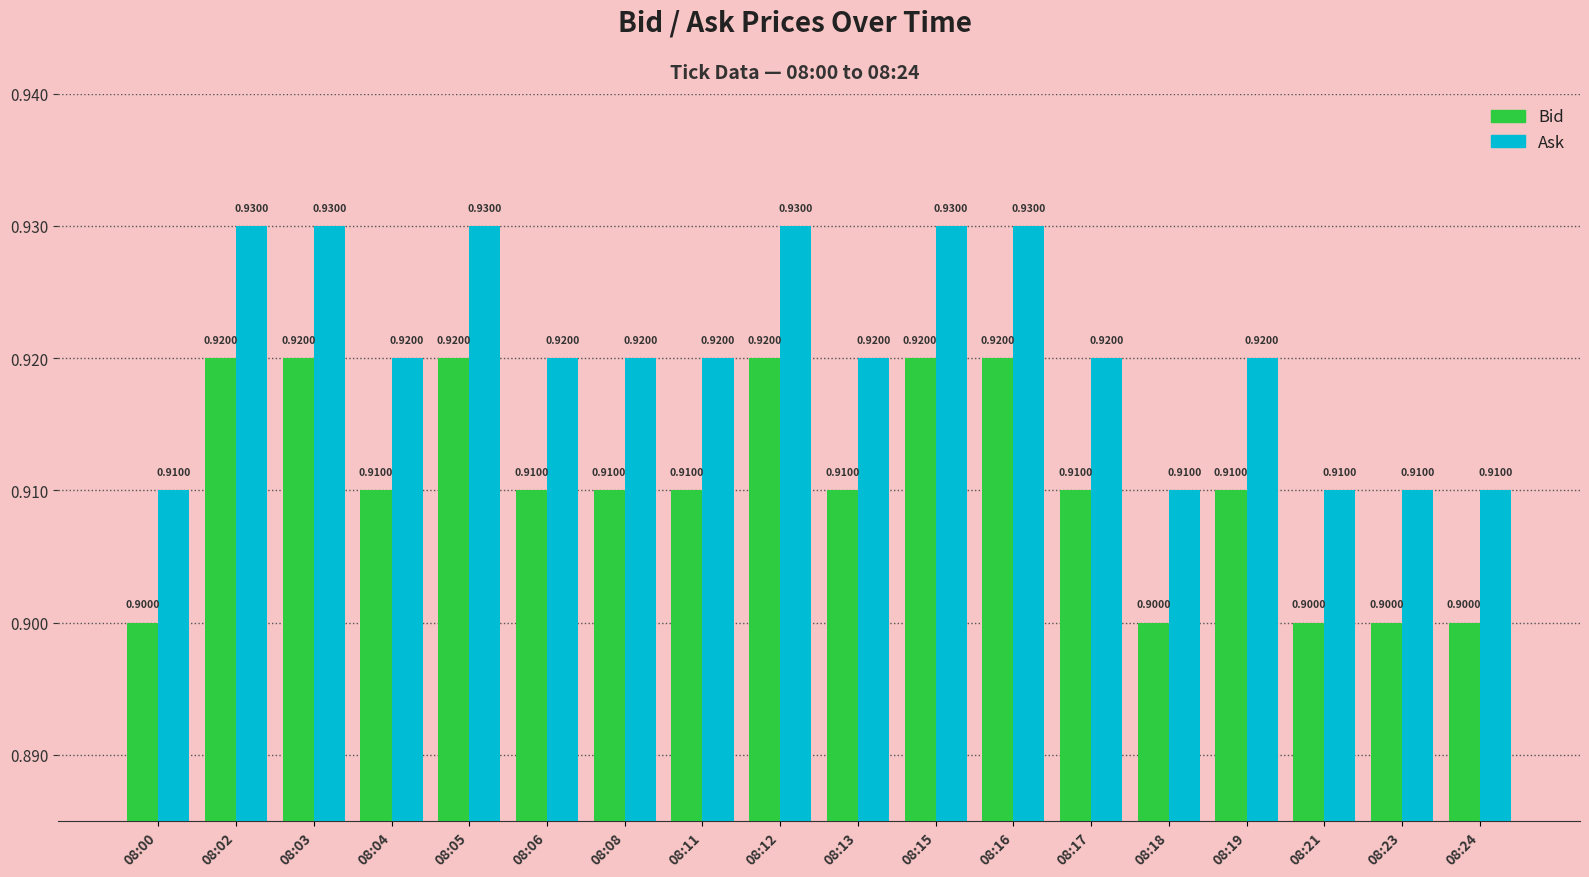

Reading left to right, what are all the values shown in this chart?

Bid: 0.9	0.9	0.9	0.9	0.9	0.9	0.9	0.9	0.9	0.9	0.9	0.9	0.9	0.9	0.9	0.9	0.9	0.9
Ask: 0.9	0.9	0.9	0.9	0.9	0.9	0.9	0.9	0.9	0.9	0.9	0.9	0.9	0.9	0.9	0.9	0.9	0.9